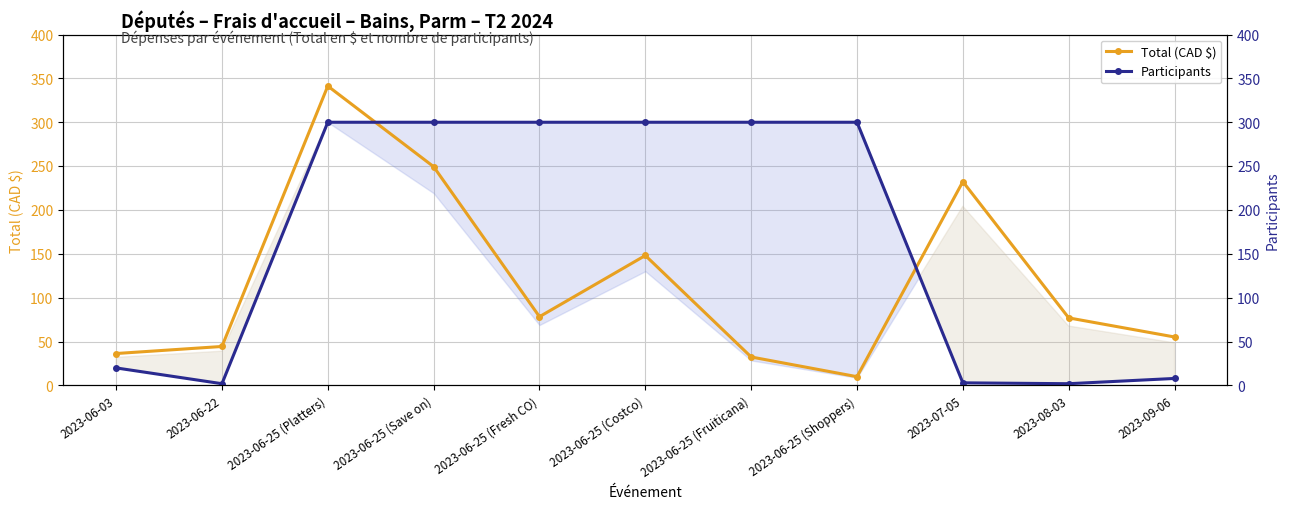

What position from the left is 2023-07-05?

9